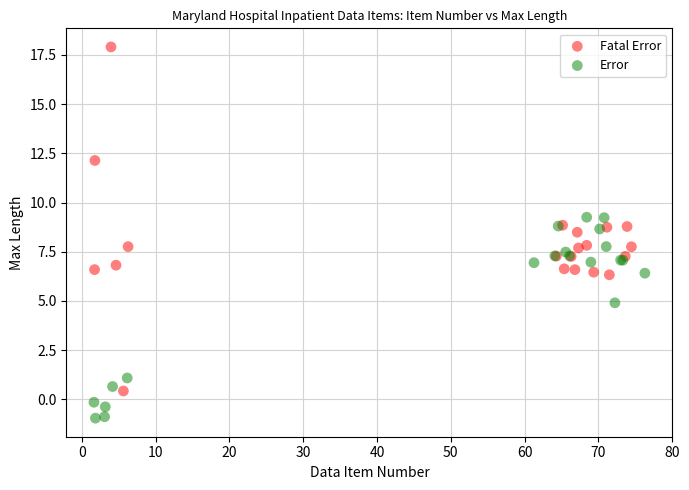

Which series contains the lowest Y value?

Error